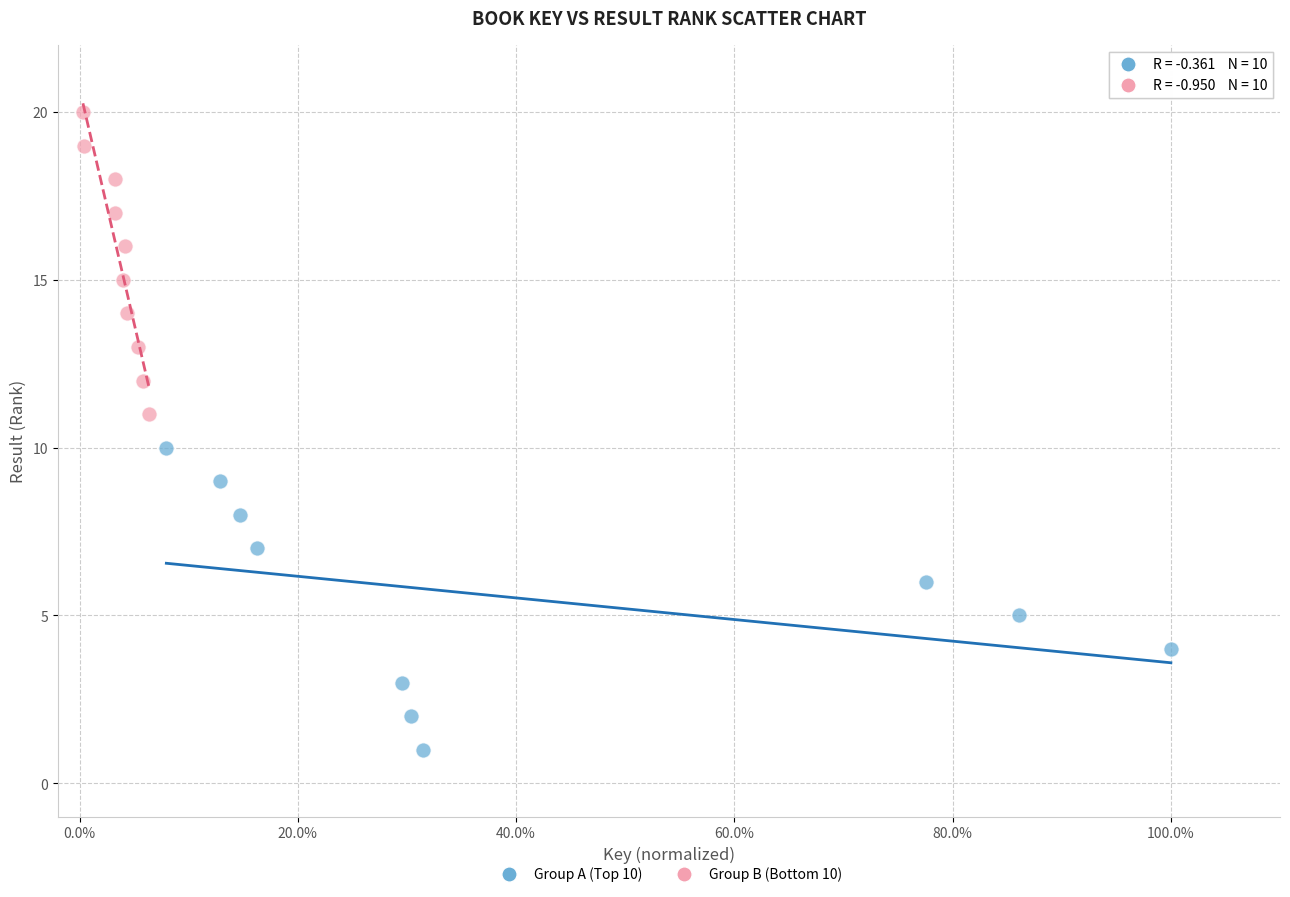

Which series contains the lowest Y value?

Group A (Top 10)